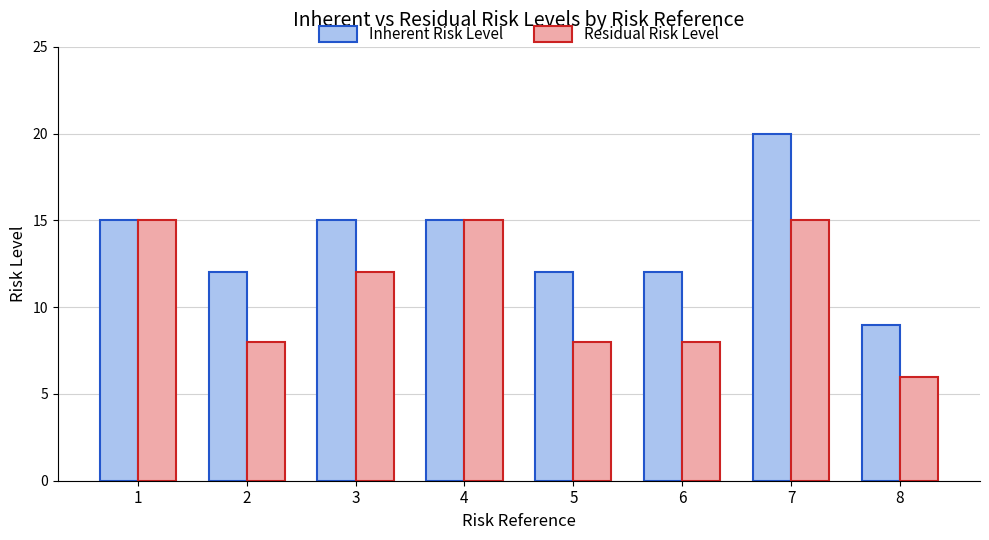

Reading left to right, transcribe all the data shown in this chart.

Inherent Risk Level: 1=15	2=12	3=15	4=15	5=12	6=12	7=20	8=9
Residual Risk Level: 1=15	2=8	3=12	4=15	5=8	6=8	7=15	8=6